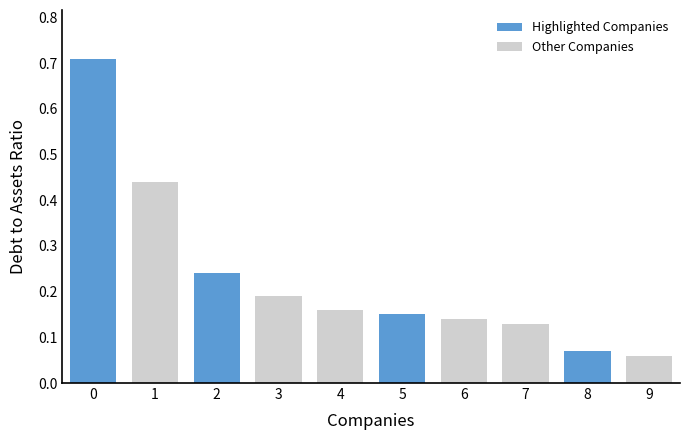

The value at 5 is 0.3. True or false?

False